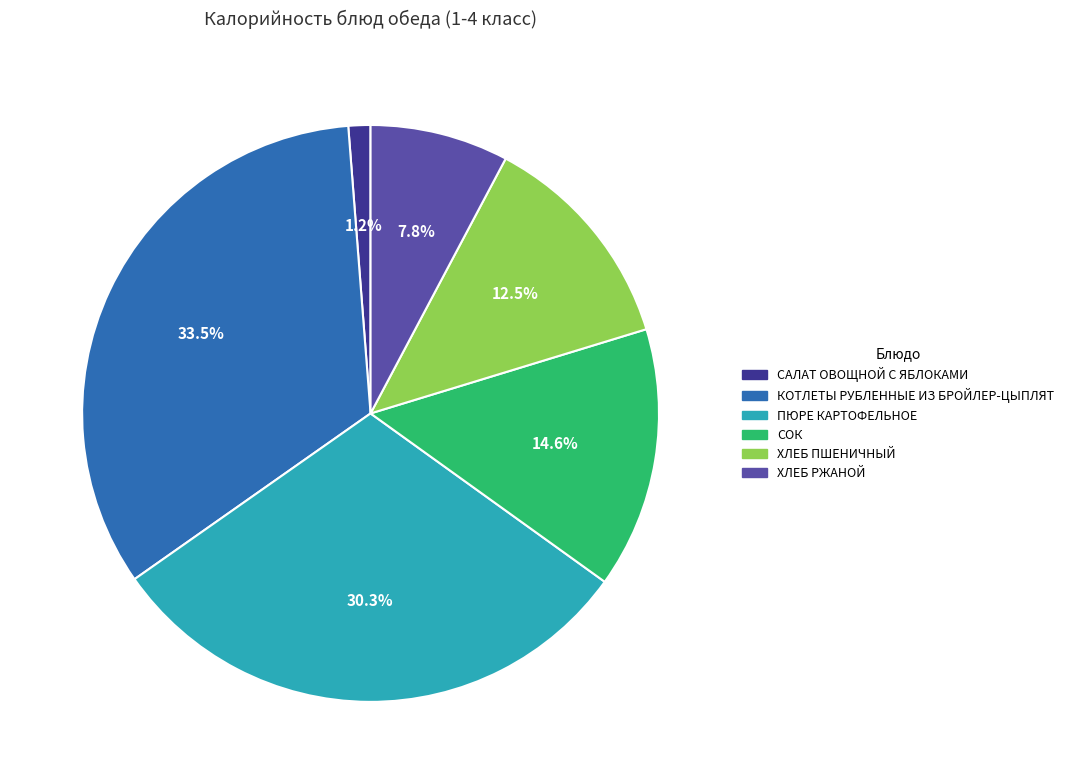

The ПЮРЕ КАРТОФЕЛЬНОЕ slice represents 22% of the pie. True or false?

False